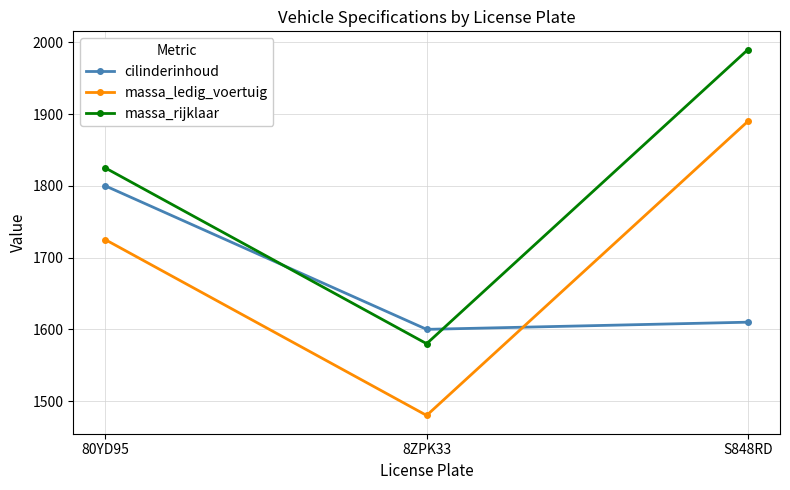

Rank the series by their average value, from highest to lowest.

massa_rijklaar, massa_ledig_voertuig, cilinderinhoud